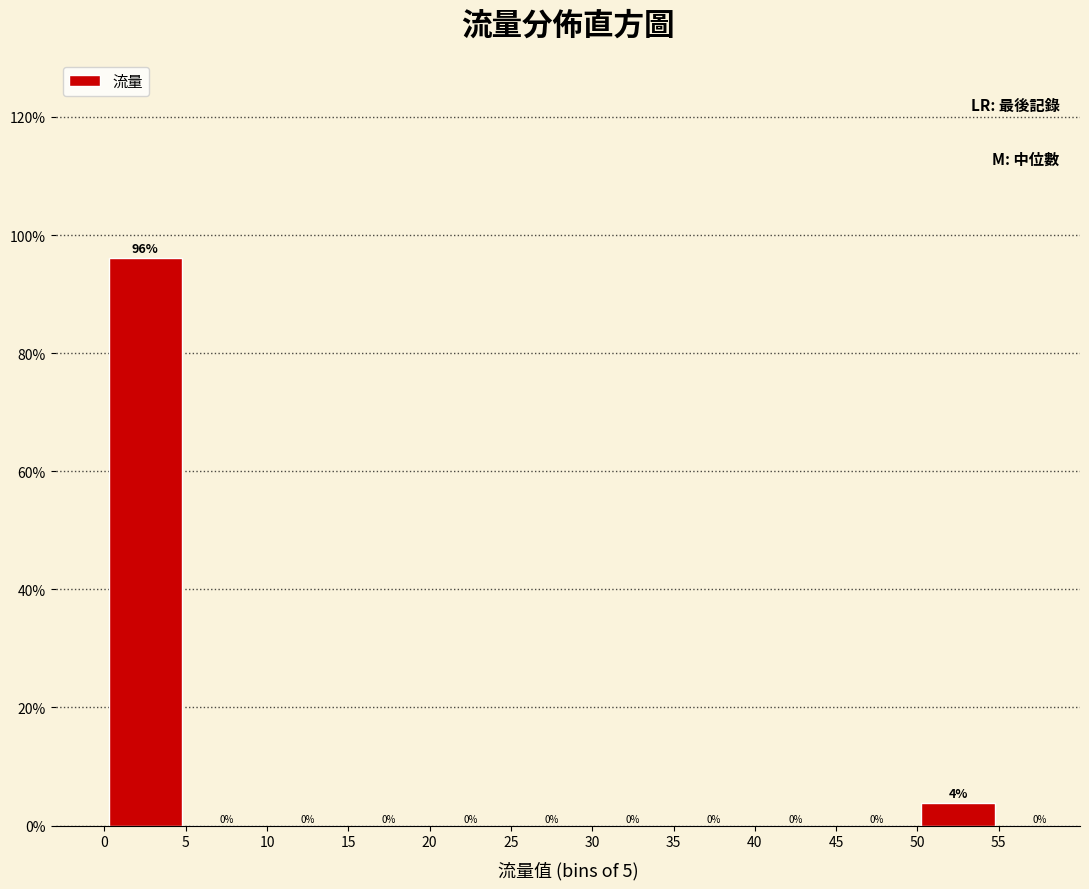

Over which range of the x-axis is the bar tallest?

0 to 5